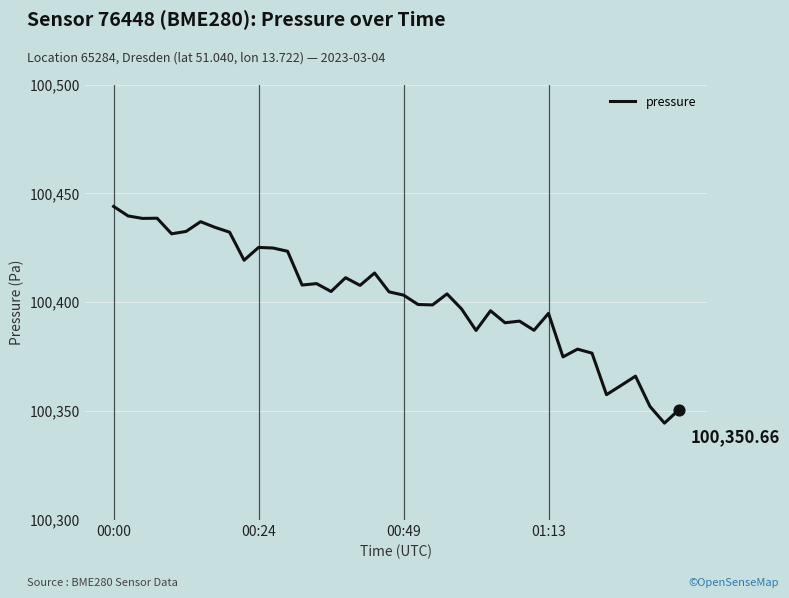

What is the difference between the maximum and minimum values?

99.5